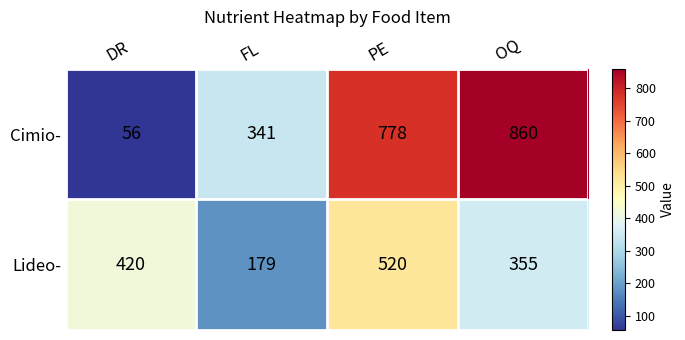

What is the difference between the maximum and minimum values in the Cimio- series?

804